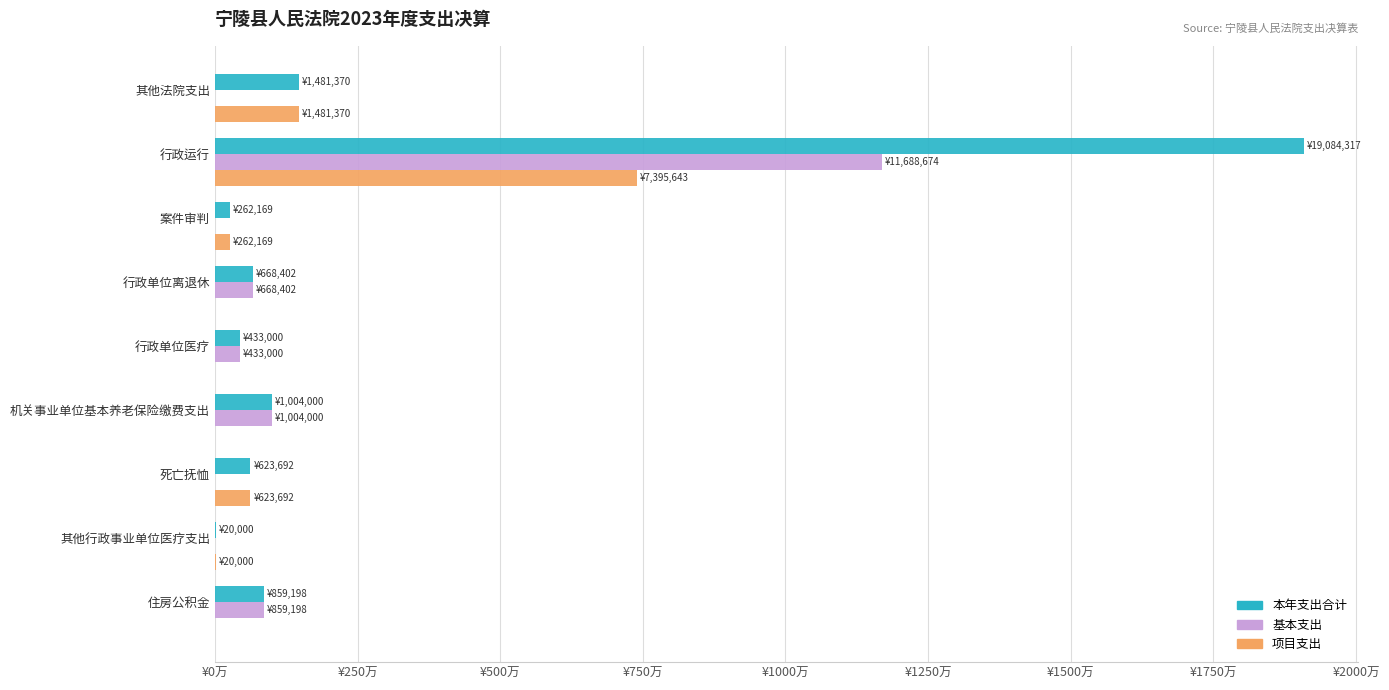

What are all the series names shown in the legend?

本年支出合计, 基本支出, 项目支出